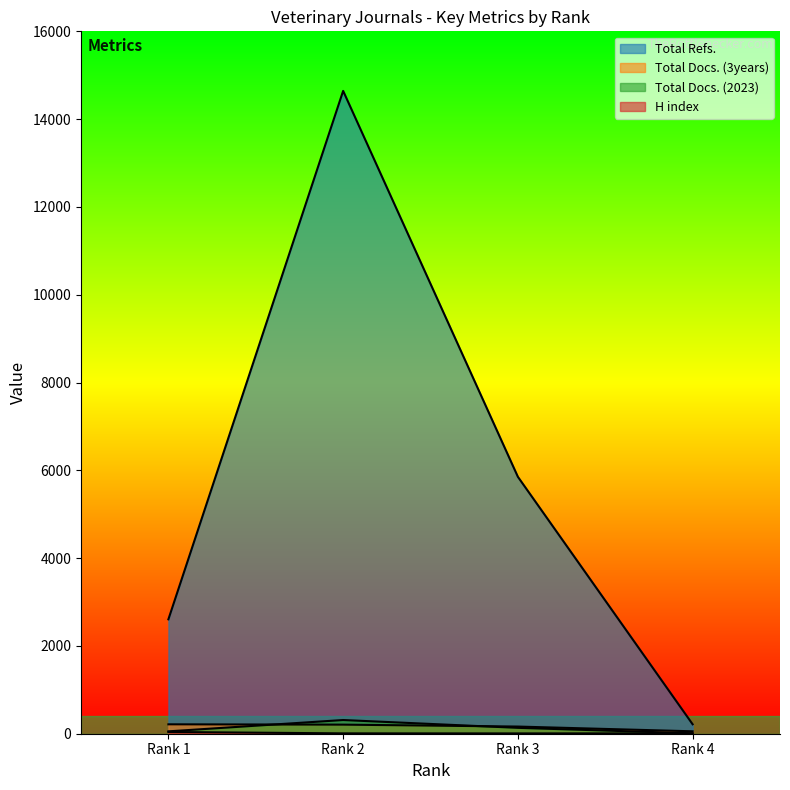

What is the sum of the Total Refs. values at Rank 1 and Rank 3?

8458